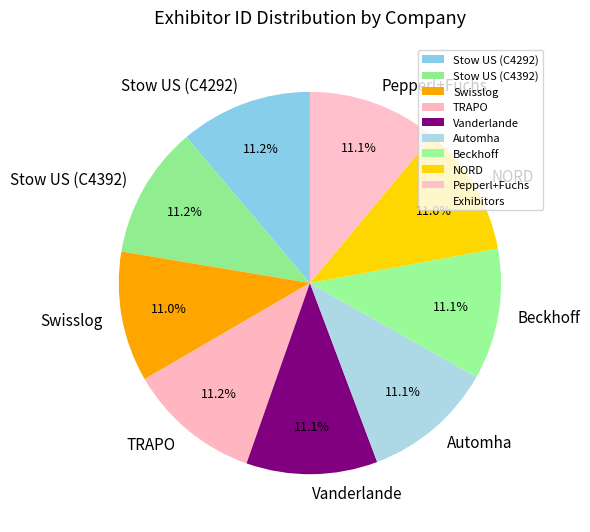

Combined, do Automha and Pepperl+Fuchs account for over 50%?

No